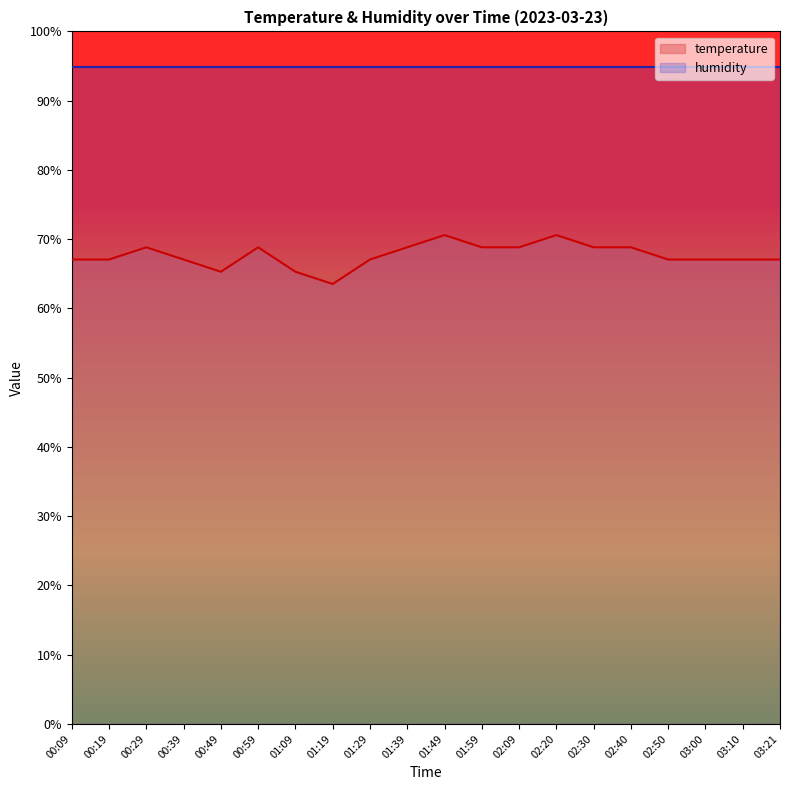

What position from the left is 03:00?

18